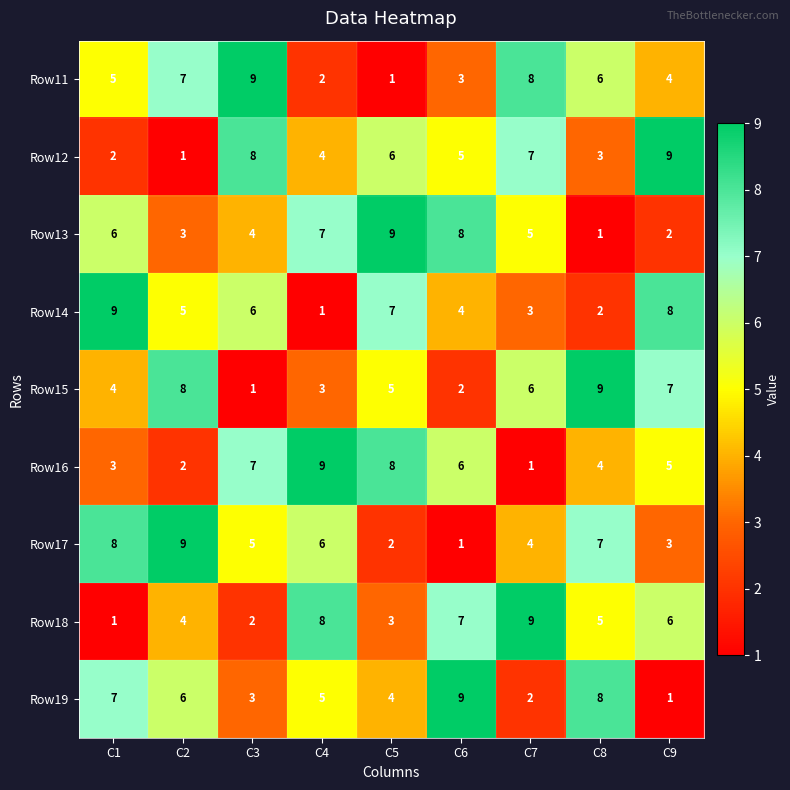

Which series changed the most between C3 and C4?

Row11